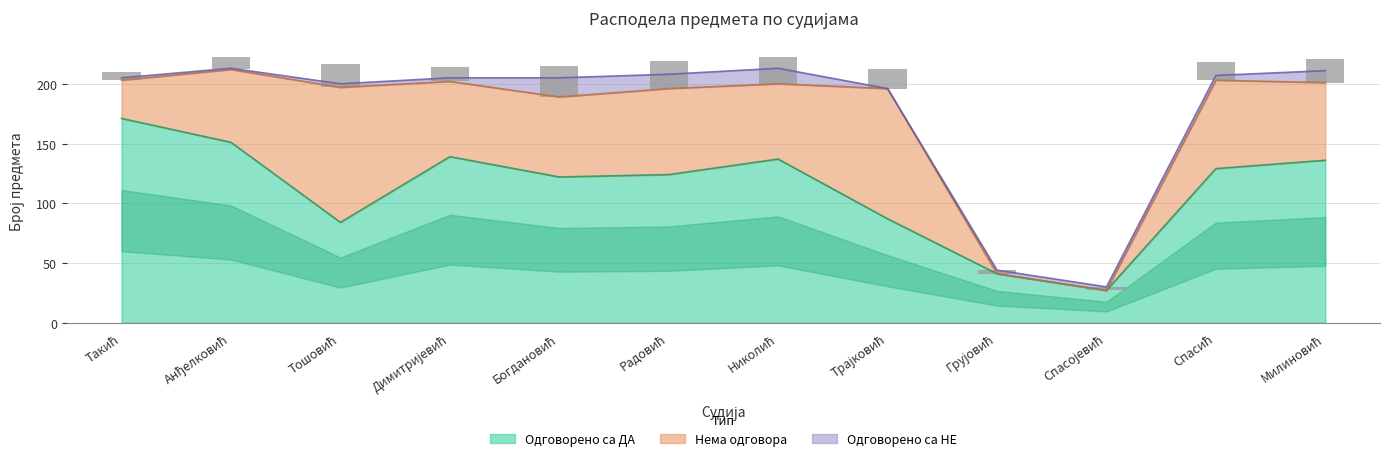

How many categories are shown in the chart?

12